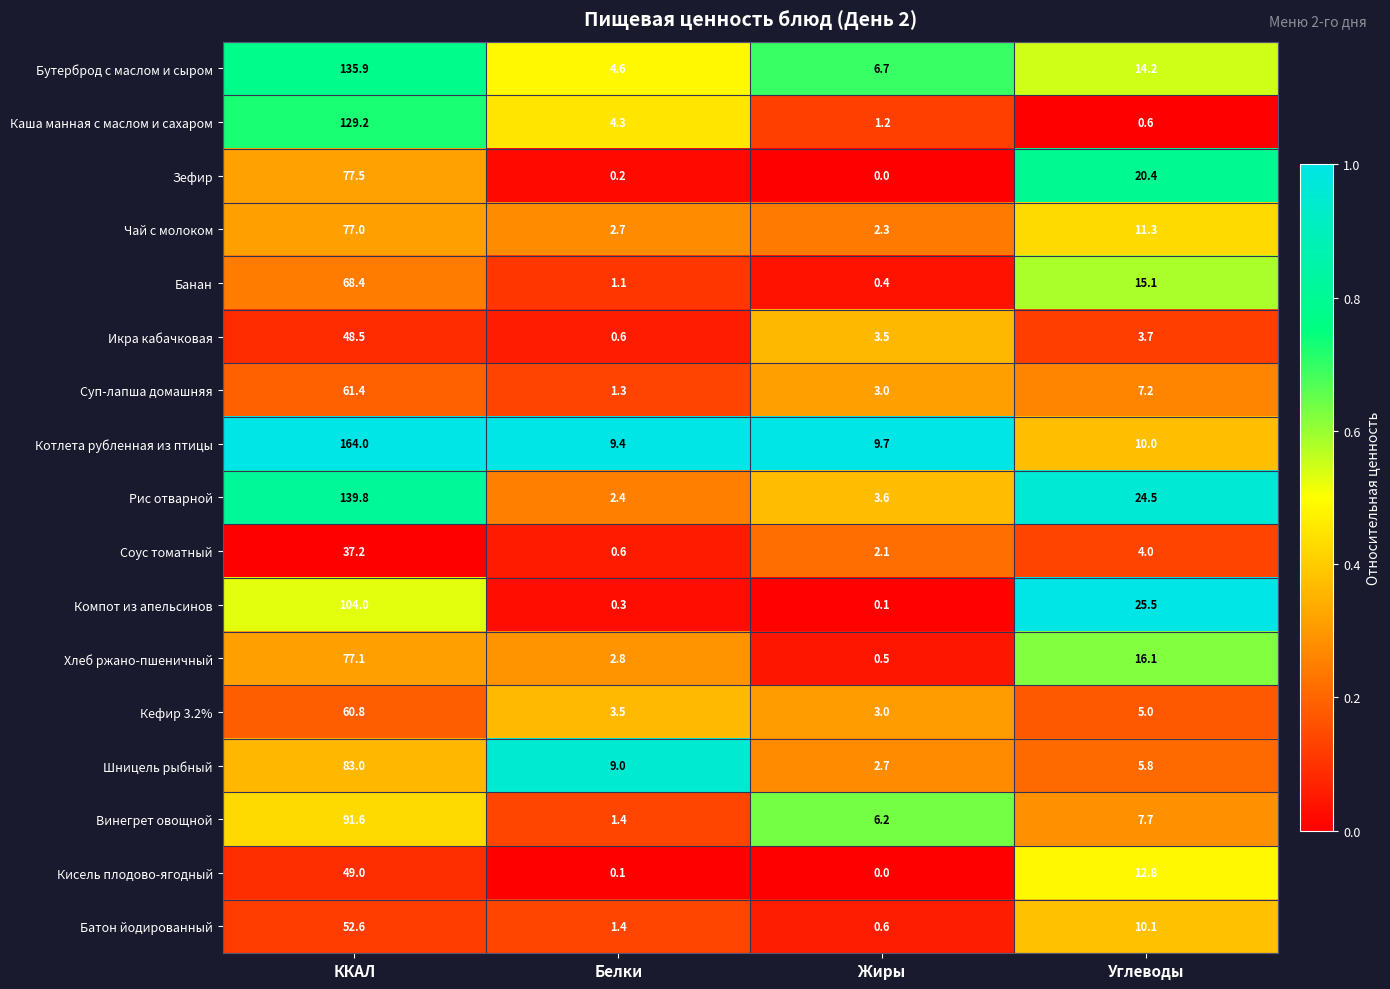

Which series has the largest total across all categories?

Котлета рубленная из птицы